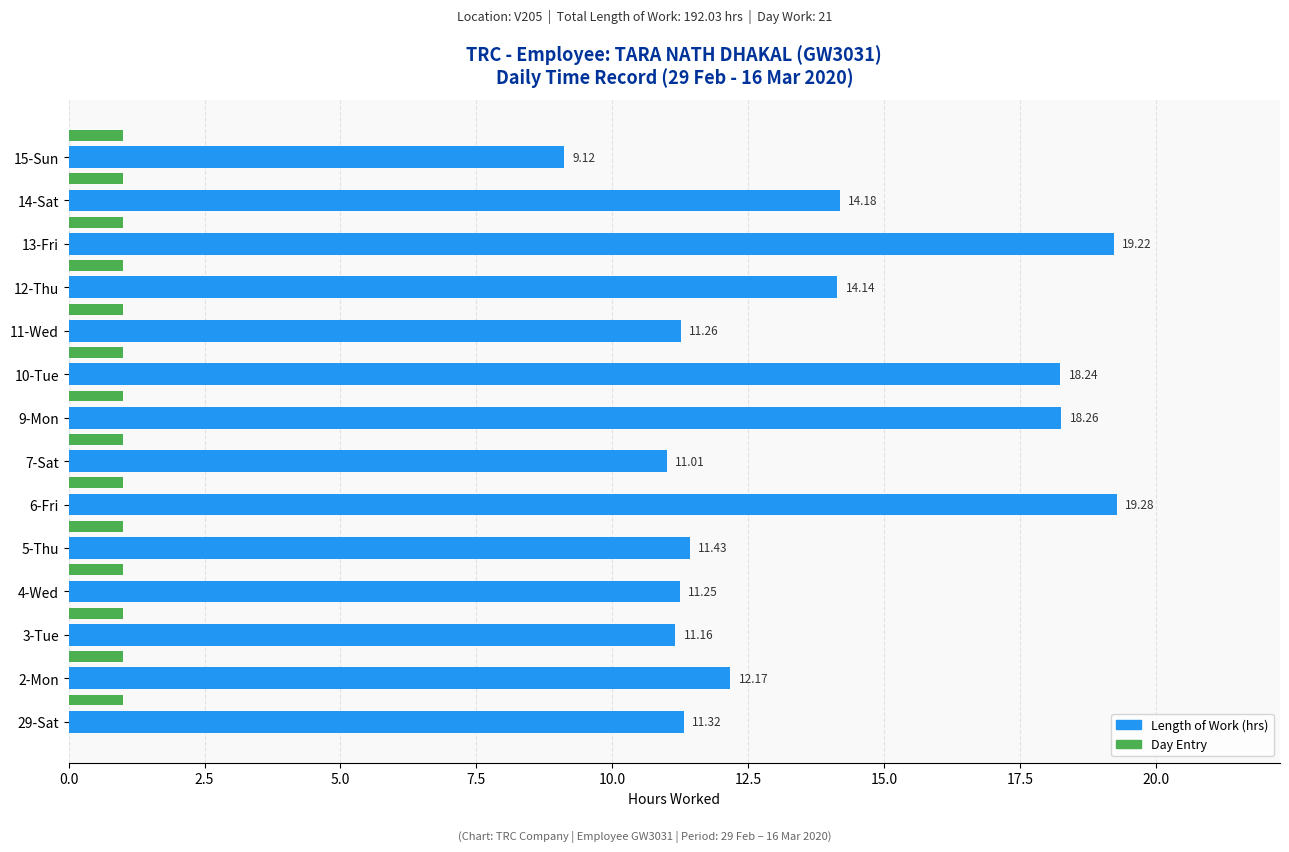

What is the sum of the Day Entry values at 6-Fri and 5-Thu?

2.0